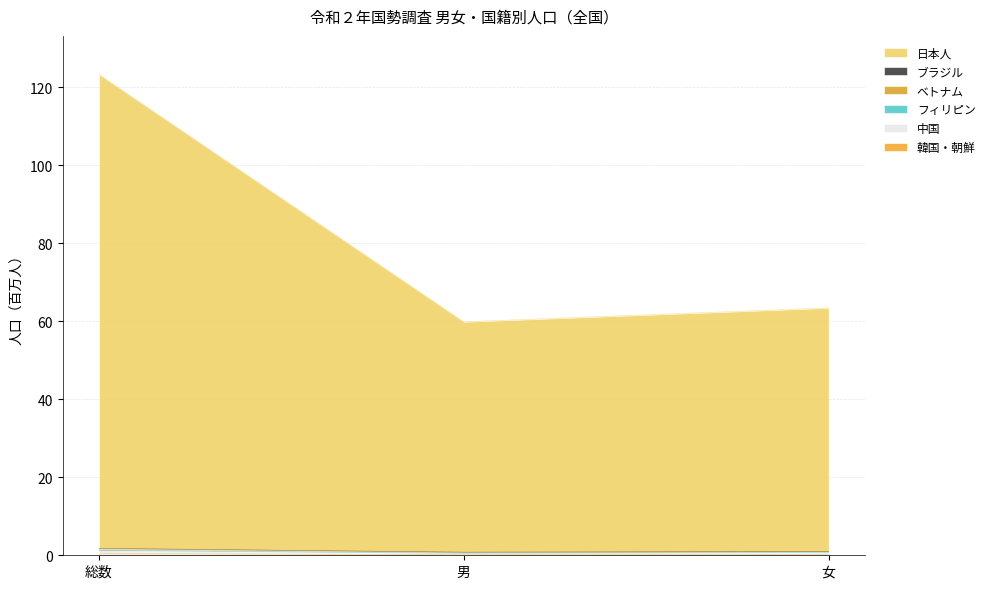

At which category is the sum across all series the highest?

総数